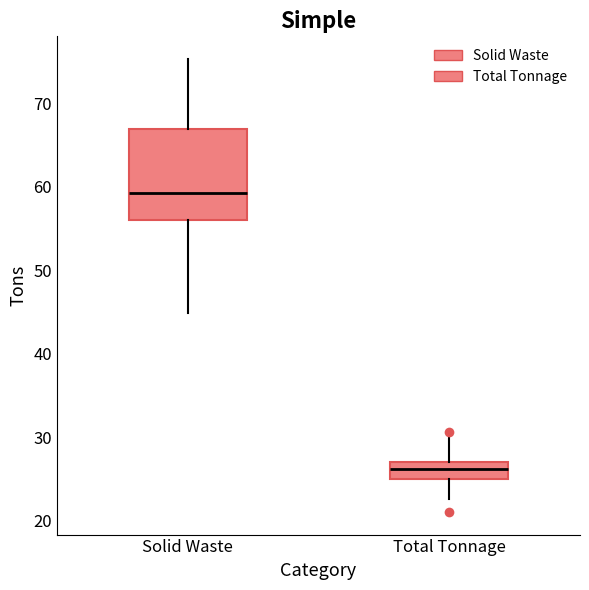

Reading left to right, transcribe this box plot: for each box, give where its median line is, the range the box spans, and where its two whiskers end, as read against the y-axis. The values are not printed on the chart, so give them approximately, as read against the axis.

Solid Waste: median 59, box 56 to 67, whiskers 45 to 75
Total Tonnage: median 26, box 25 to 27, whiskers 23 to 30